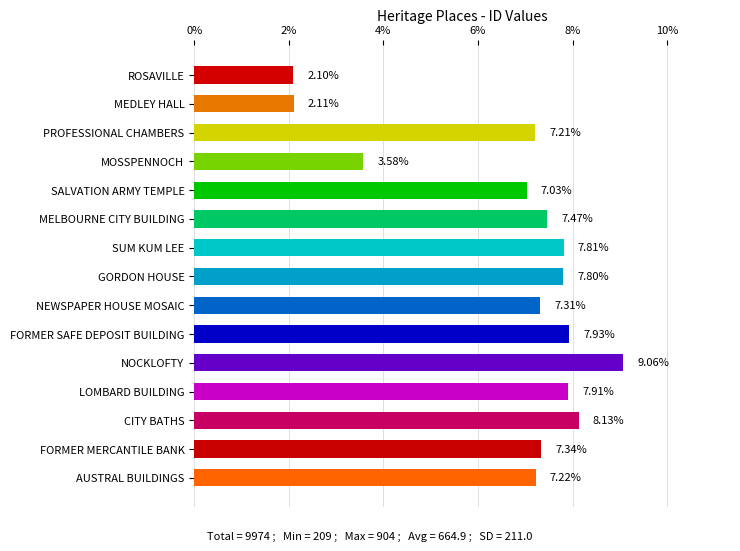

How many distinct data groups are displayed?

1